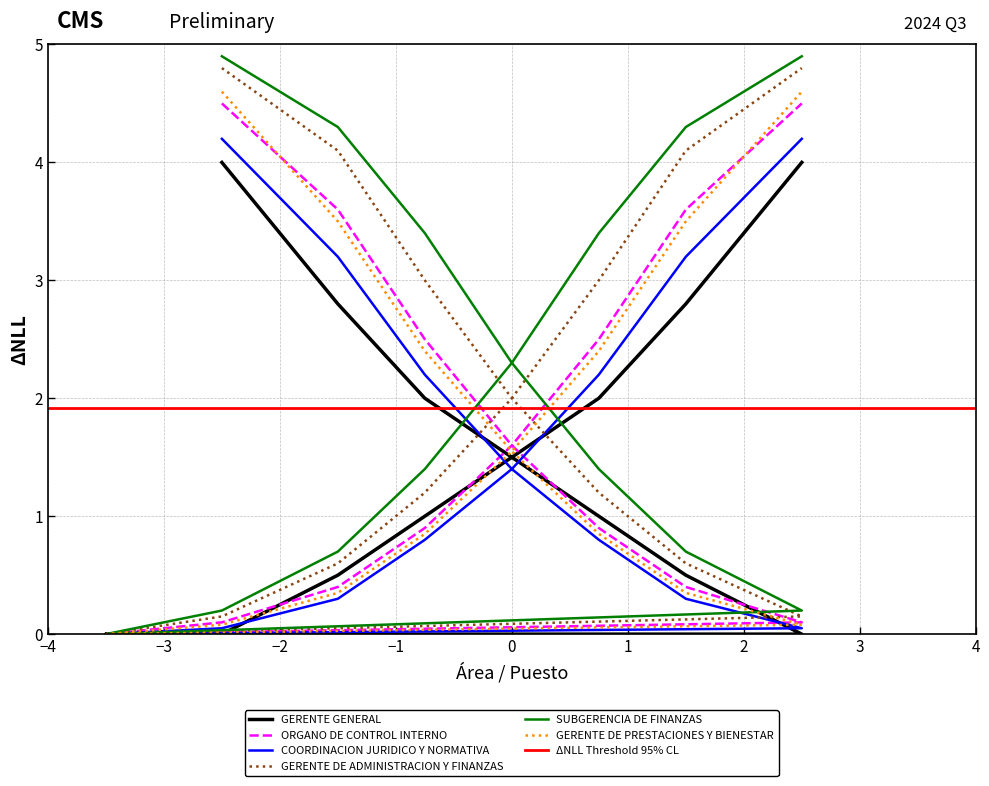

Reading left to right, what are all the values shown in this chart?

GERENTE GENERAL: 0=0.0	1=0.0	2=0.5	3=1.0	4=1.5	5=2.0	6=2.8	7=4.0
ORGANO DE CONTROL INTERNO: 0=0.0	1=0.1	2=0.4	3=0.9	4=1.6	5=2.5	6=3.6	7=4.5
COORDINACION JURIDICO Y NORMATIVA: 0=0.0	1=0.1	2=0.3	3=0.8	4=1.4	5=2.2	6=3.2	7=4.2
GERENTE DE ADMINISTRACION Y FINANZAS: 0=0.0	1=0.1	2=0.6	3=1.2	4=2.0	5=3.0	6=4.1	7=4.8
SUBGERENCIA DE FINANZAS: 0=0.0	1=0.2	2=0.7	3=1.4	4=2.3	5=3.4	6=4.3	7=4.9
GERENTE DE PRESTACIONES Y BIENESTAR: 0=0.0	1=0.1	2=0.3	3=0.8	4=1.6	5=2.4	6=3.5	7=4.6